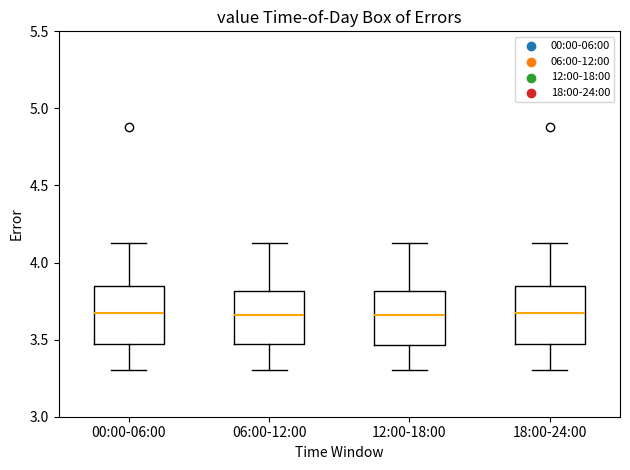

Reading left to right, read every box against the y-axis: the position of its median line, the range the box covers, and the ends of its whiskers. The values are not printed on the chart, so give them approximately, as read against the axis.

00:00-06:00: median 3.65, box 3.45 to 3.85, whiskers 3.30 to 4.15
06:00-12:00: median 3.65, box 3.45 to 3.80, whiskers 3.30 to 4.15
12:00-18:00: median 3.65, box 3.45 to 3.80, whiskers 3.30 to 4.15
18:00-24:00: median 3.65, box 3.45 to 3.85, whiskers 3.30 to 4.15